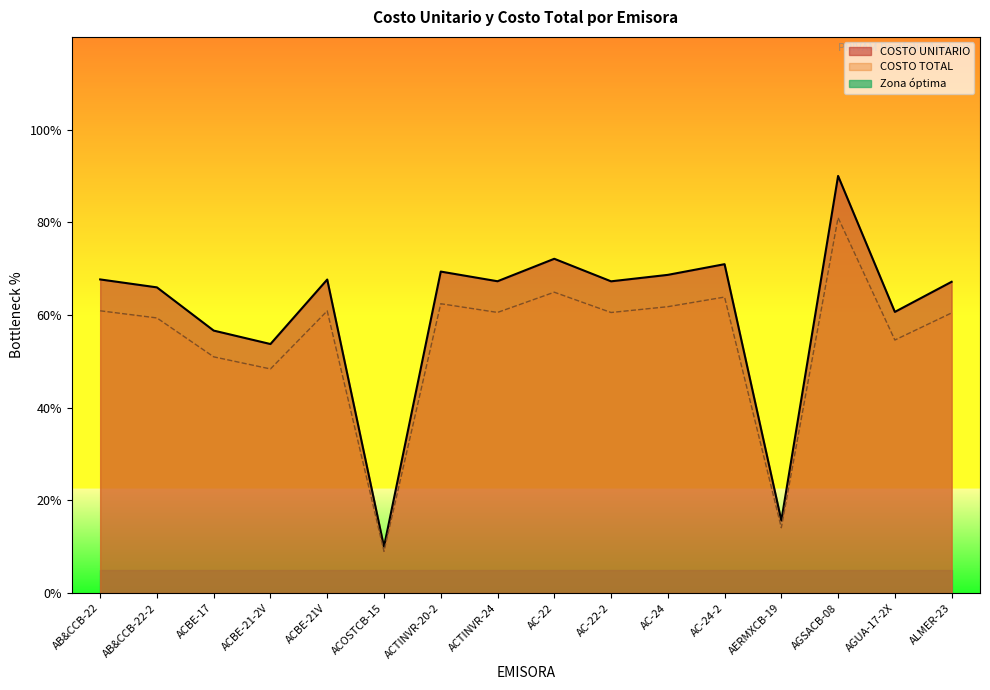

Reading left to right, extract all data points from this chart.

COSTO UNITARIO: 67.7	66.0	56.6	53.7	67.7	10.0	69.4	67.3	72.1	67.3	68.7	71.0	15.7	90.0	60.7	67.2
COSTO TOTAL: 60.9	59.4	51.0	48.4	60.9	9.0	62.4	60.6	64.9	60.5	61.8	63.9	14.1	81.0	54.6	60.4